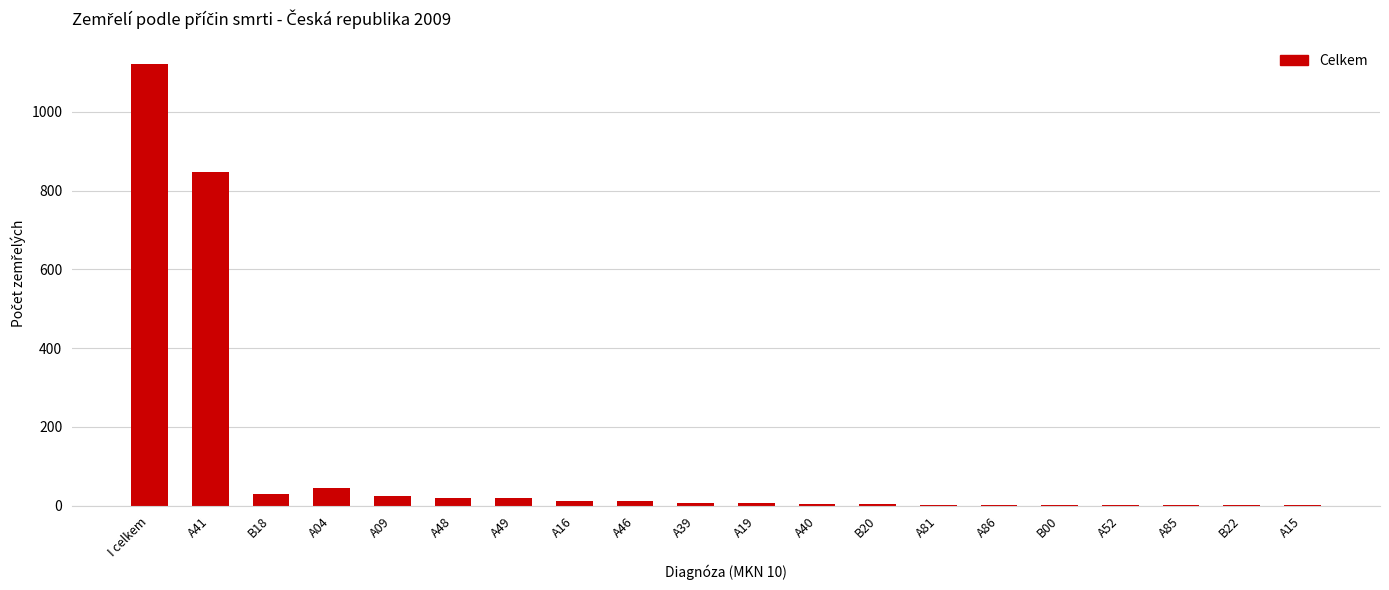

Where is the data nearest to the value 561?

A41